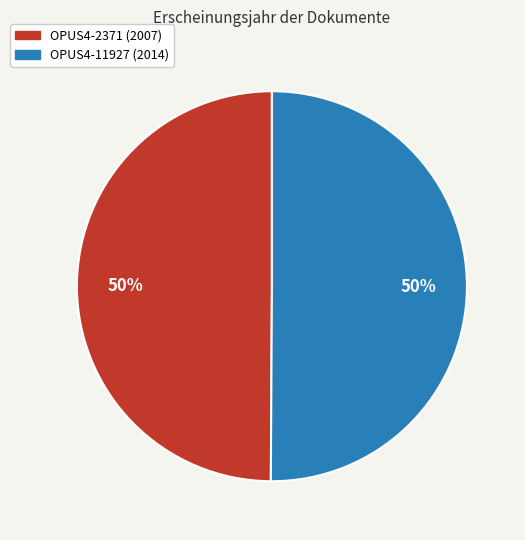

Is it true that OPUS4-11927 is 50% of the pie?

True